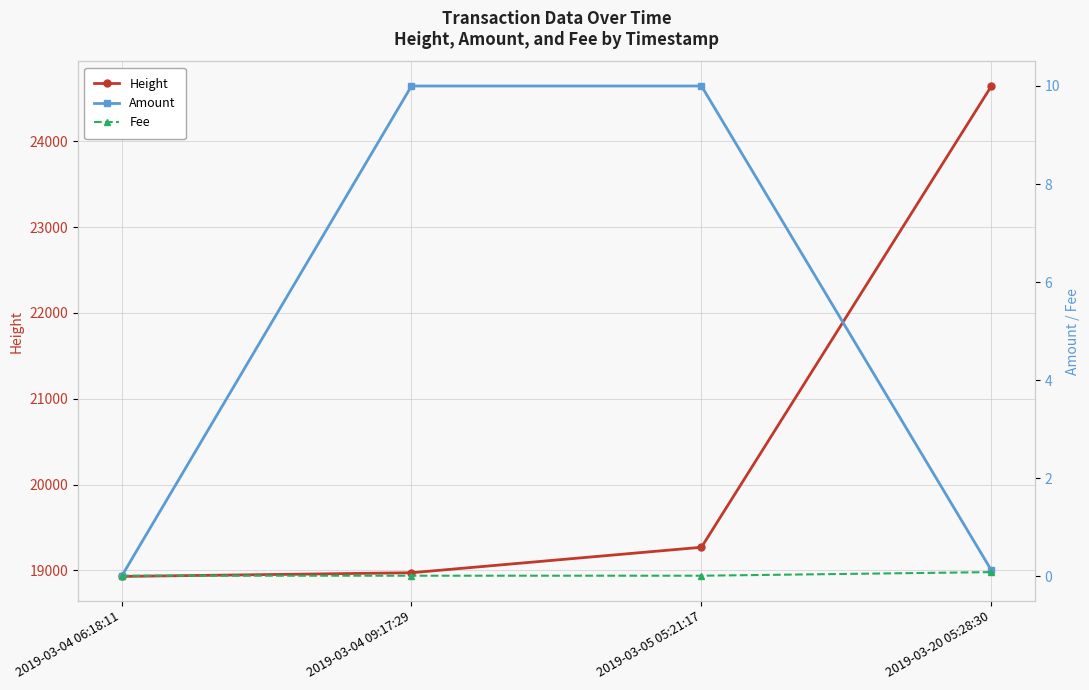

The value of Fee at 2019-03-04 09:17:29 is 0.0. True or false?

False